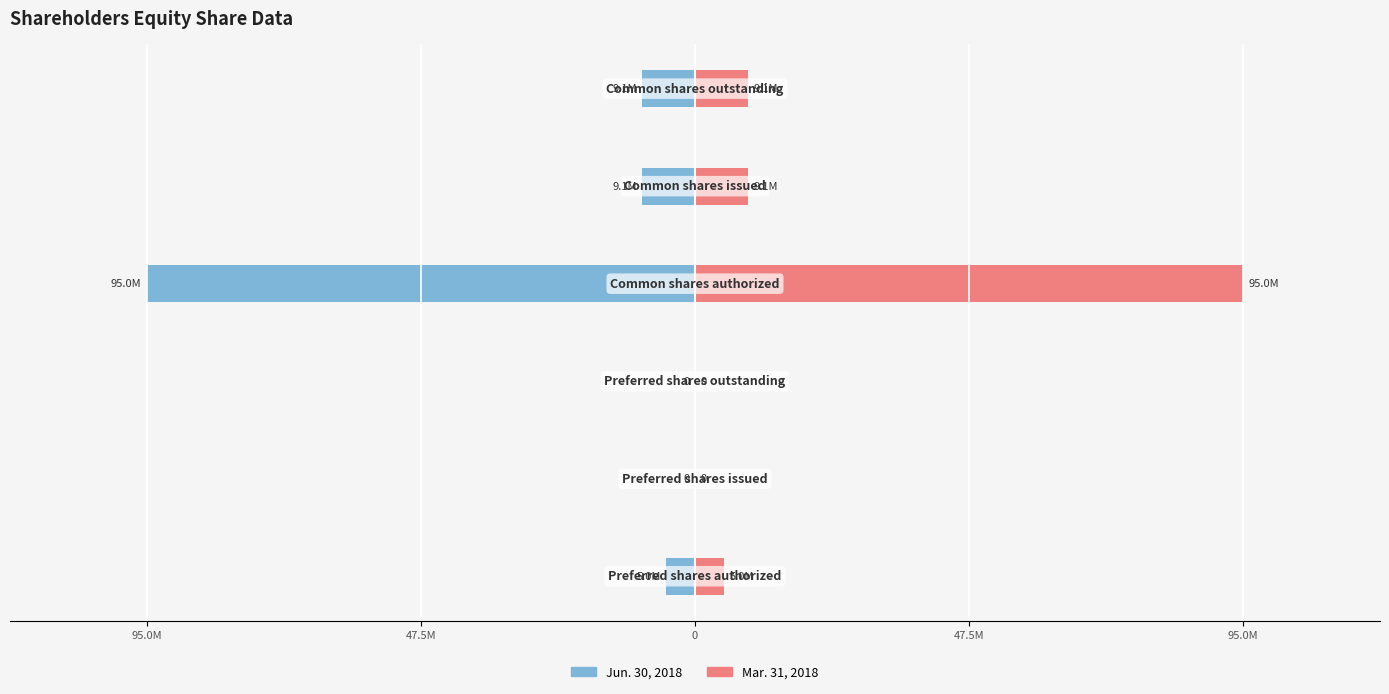

What are all the series names shown in the legend?

Jun. 30, 2018, Mar. 31, 2018